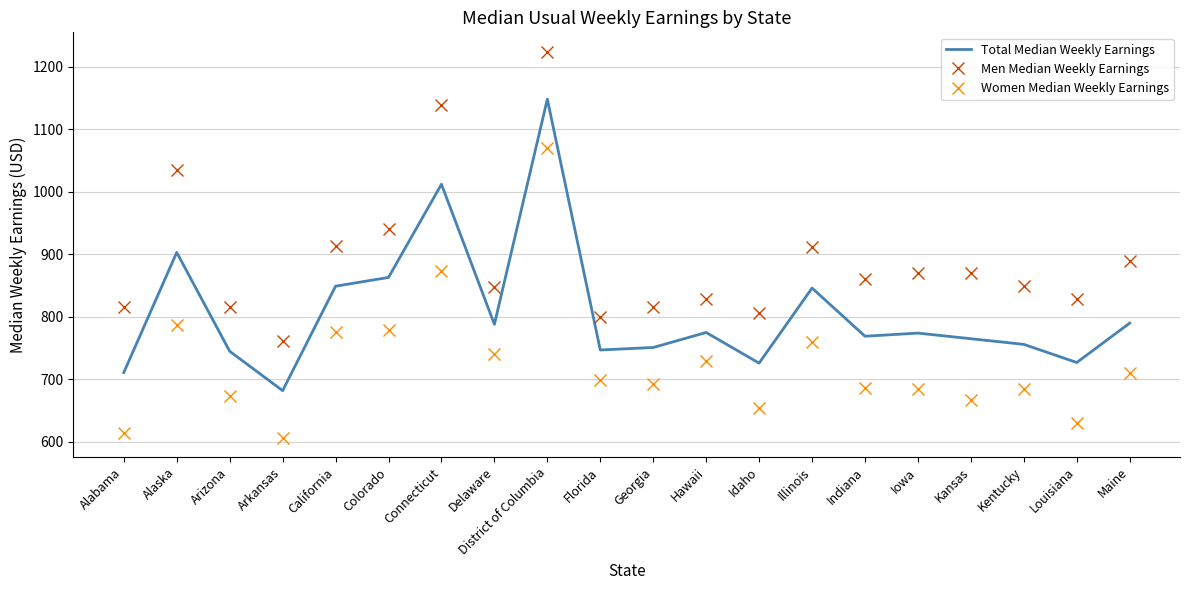

The value of Total Median Weekly Earnings at Idaho is 726. True or false?

True